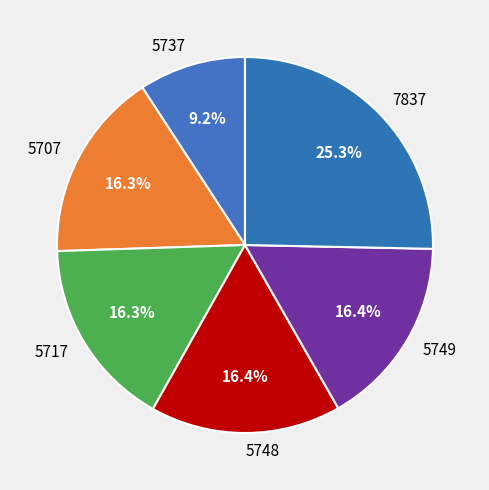

Which has a higher value, 7837 or 5737?

7837